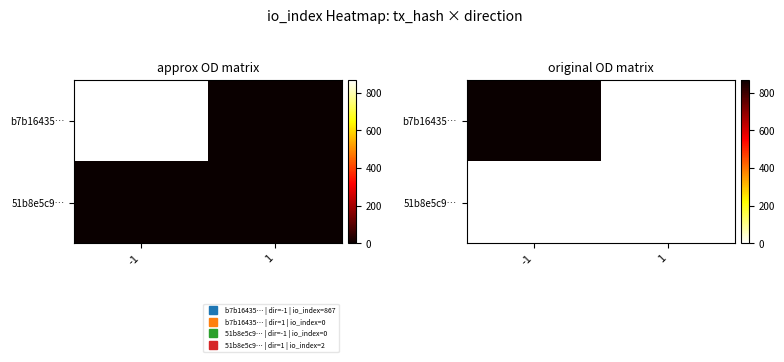

What is the average value of the b7b16435… series?

434